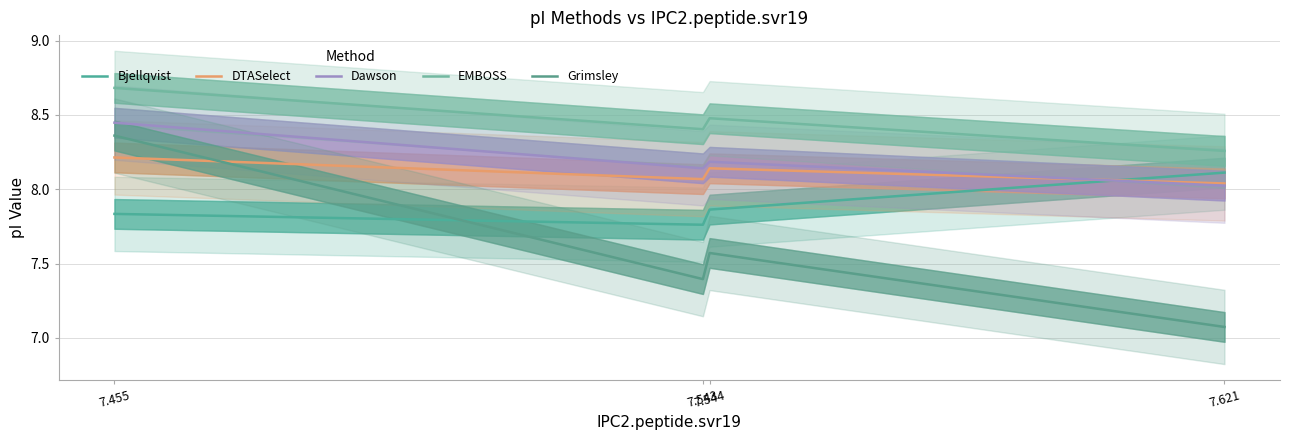

What is the lowest value of the Dawson series?

8.0